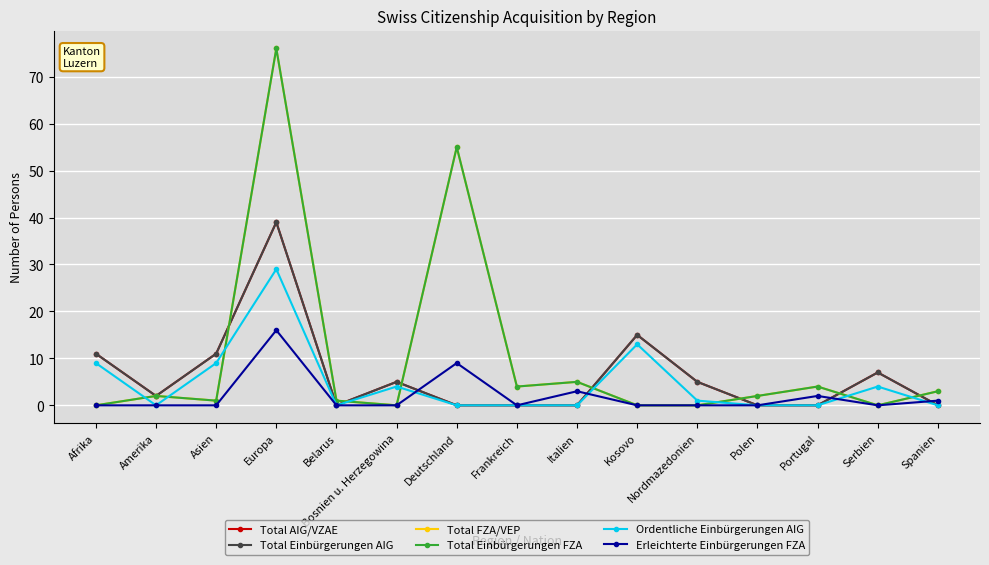

Between Bosnien u. Herzegowina and Amerika, which is larger?

Bosnien u. Herzegowina